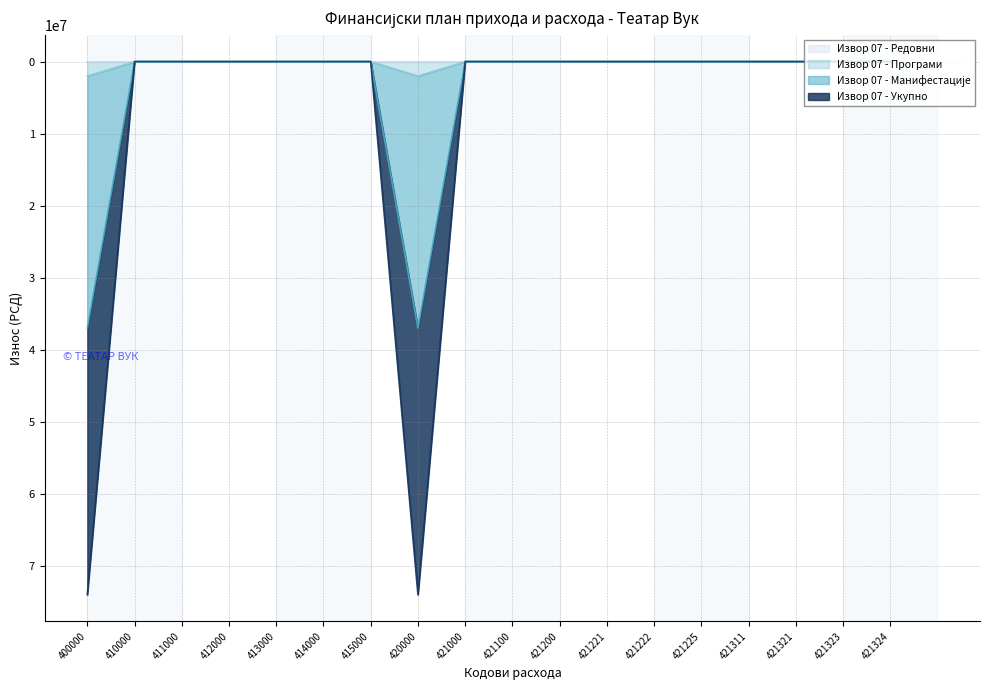

Where is the first local maximum for Извор 07 - Манифестације?

420000